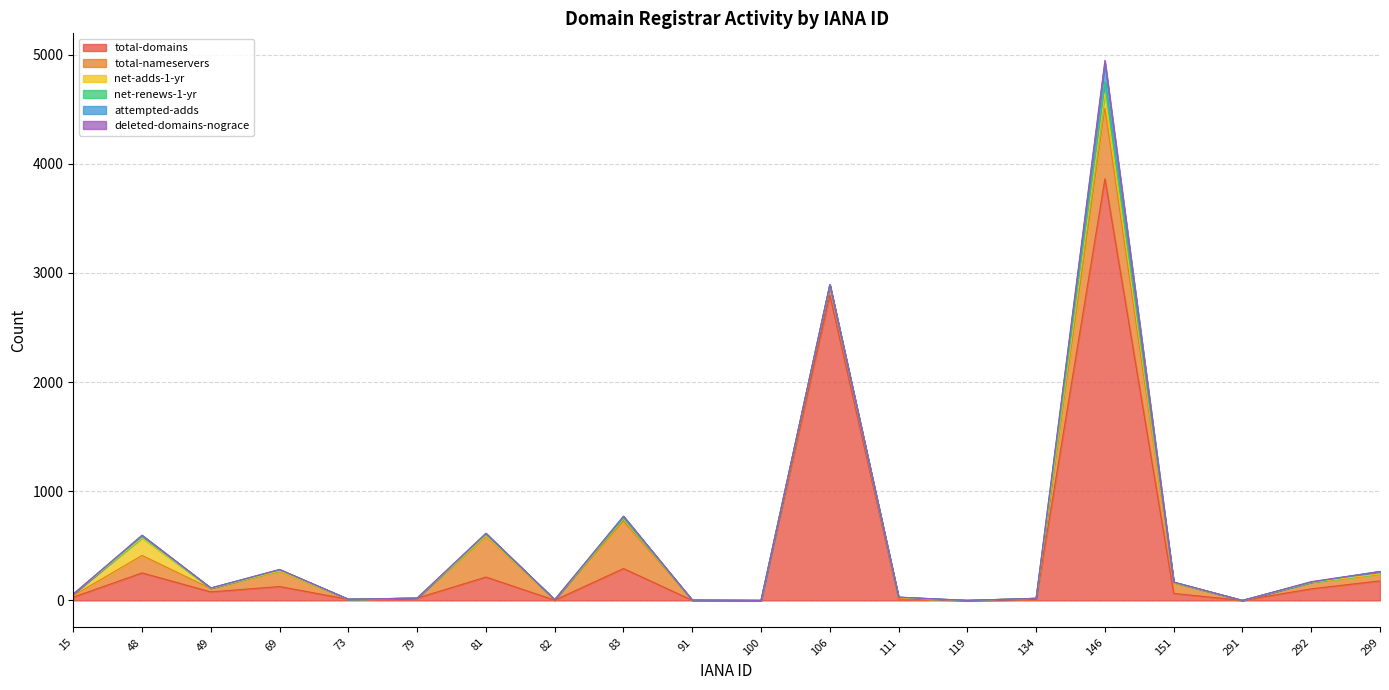

What is the total value across all series at 79?

21